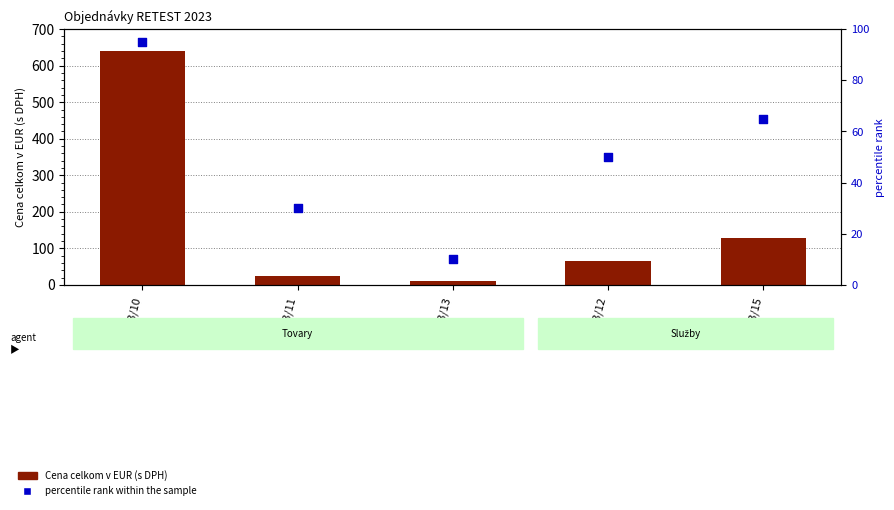

Which series has the largest total across all categories?

Cena celkom v EUR (s DPH)